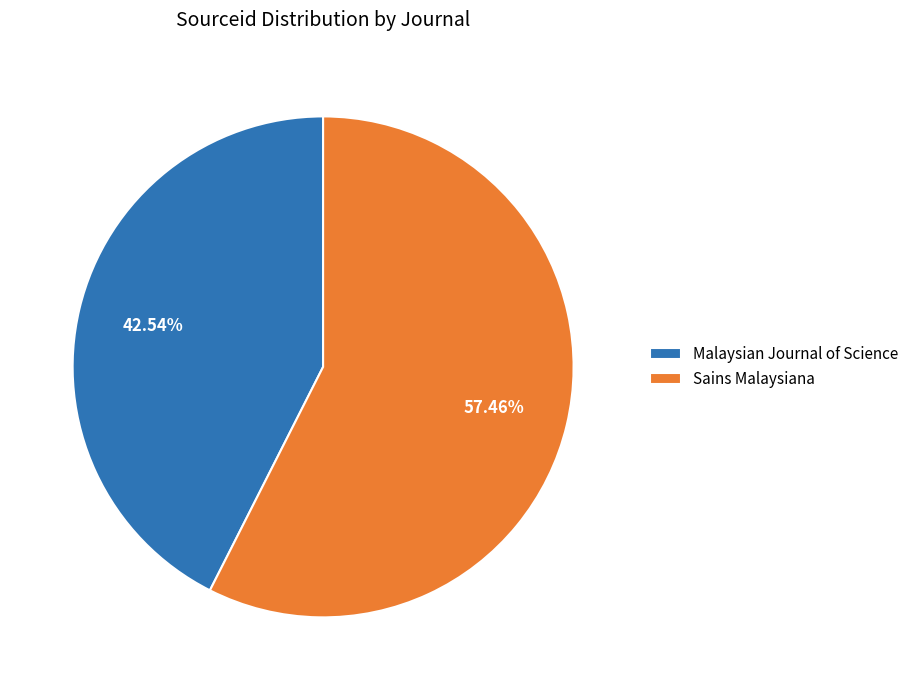

What is the smallest slice in the pie chart?

Malaysian Journal of Science